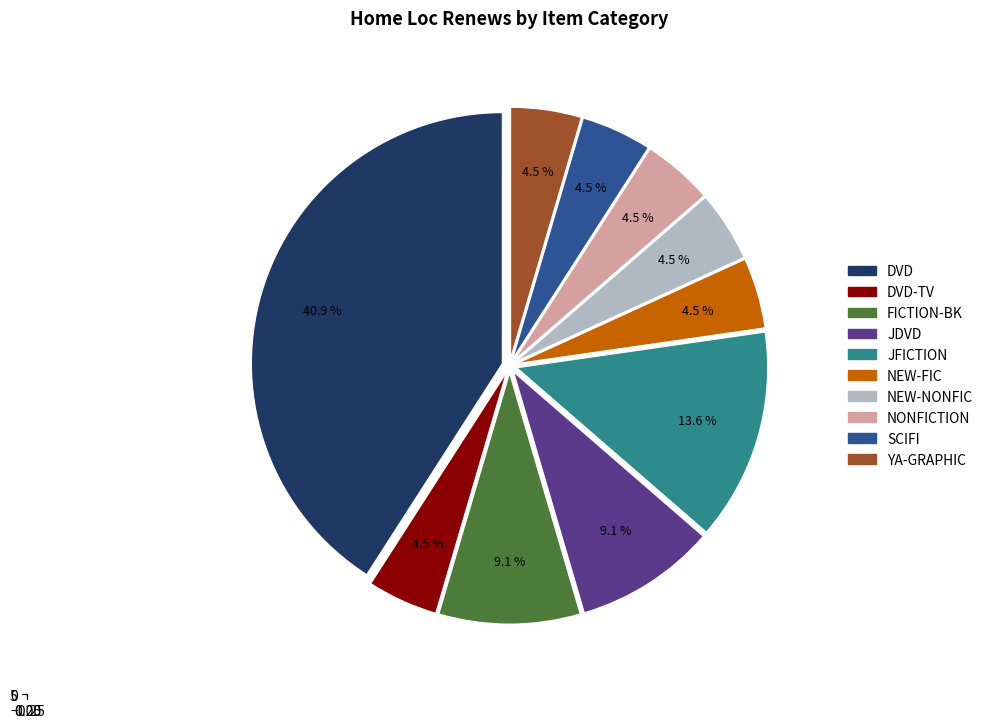

What is the ratio of the value at DVD-TV to the value at SCIFI?

1.0